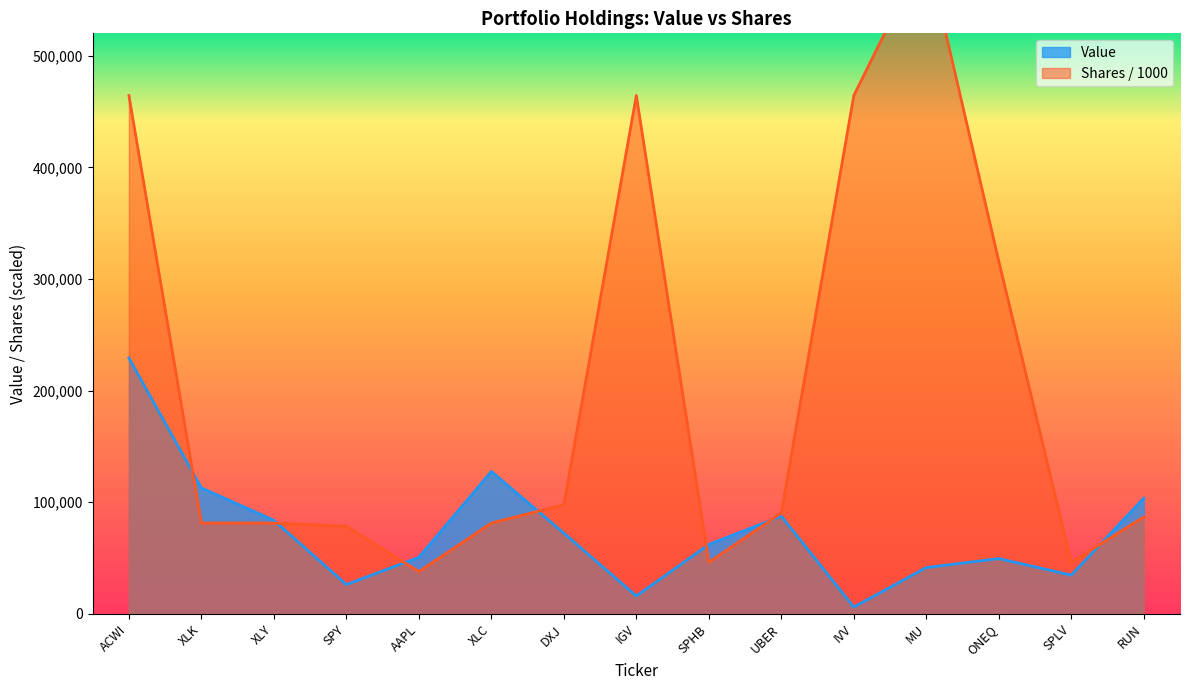

How many values in the Value series exceed 62151?

7